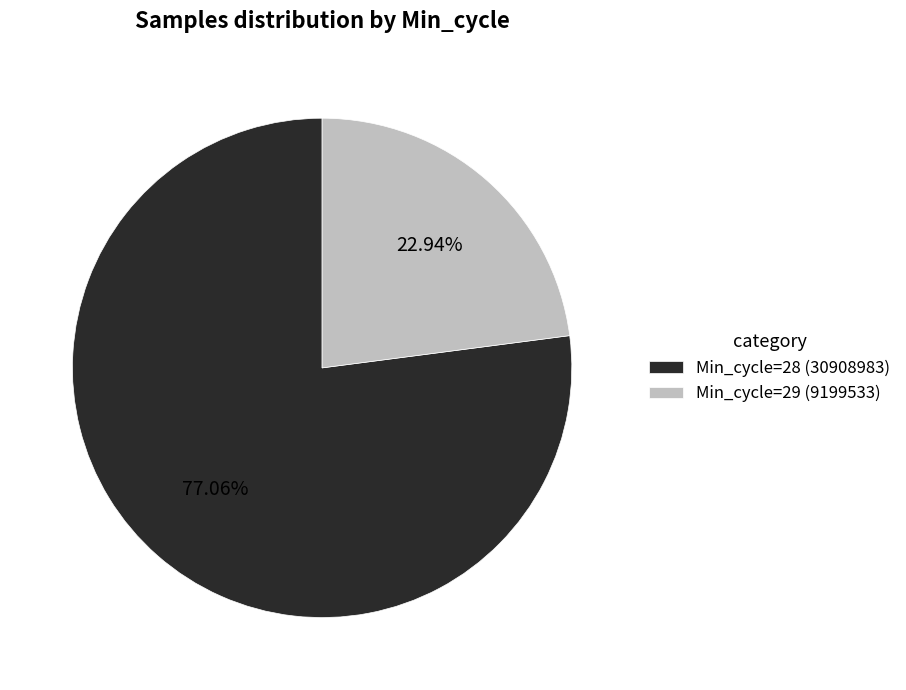

Do Min_cycle=28 (30908983) and Min_cycle=29 (9199533) together represent more than half of the pie?

Yes